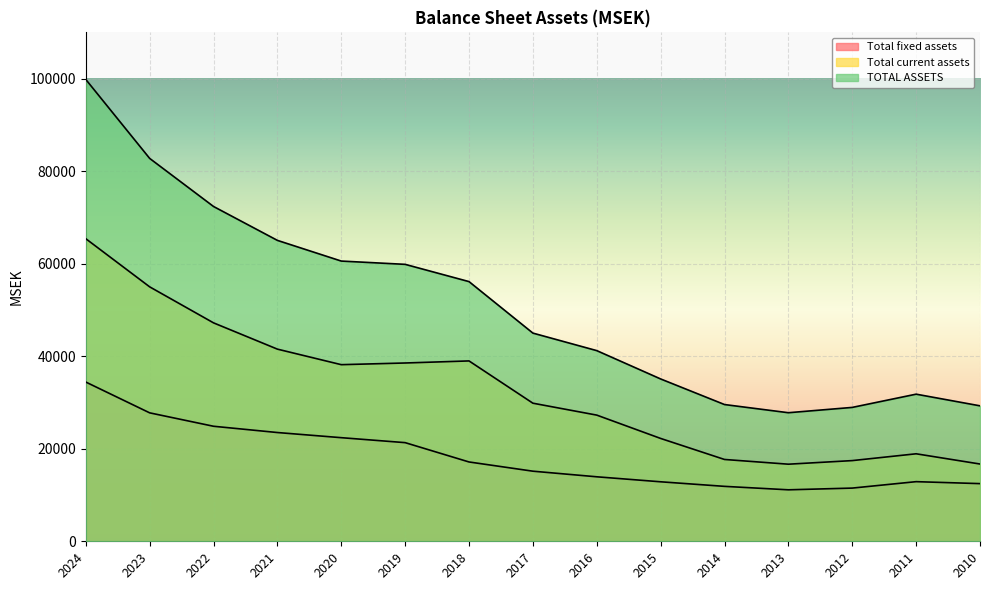

True or false: TOTAL ASSETS and Total current assets cross at least once.

False